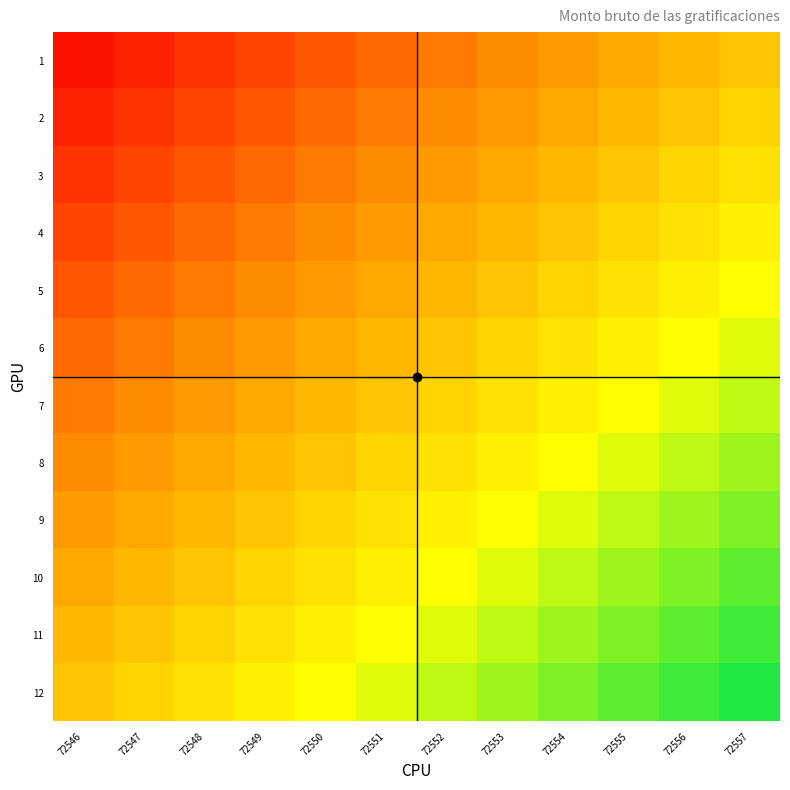

What is the total value across all series at 72546?

3.2